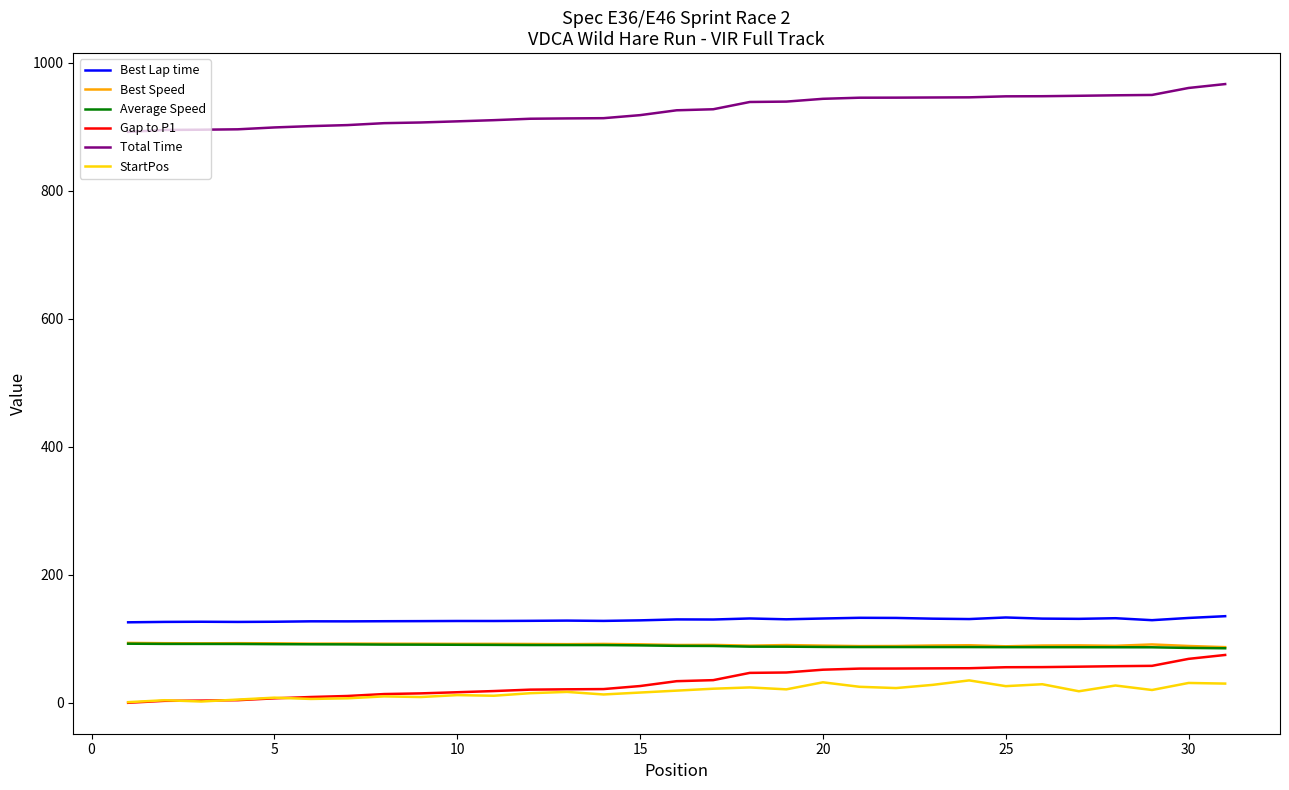

True or false: Gap to P1 and Total Time cross at least once.

False